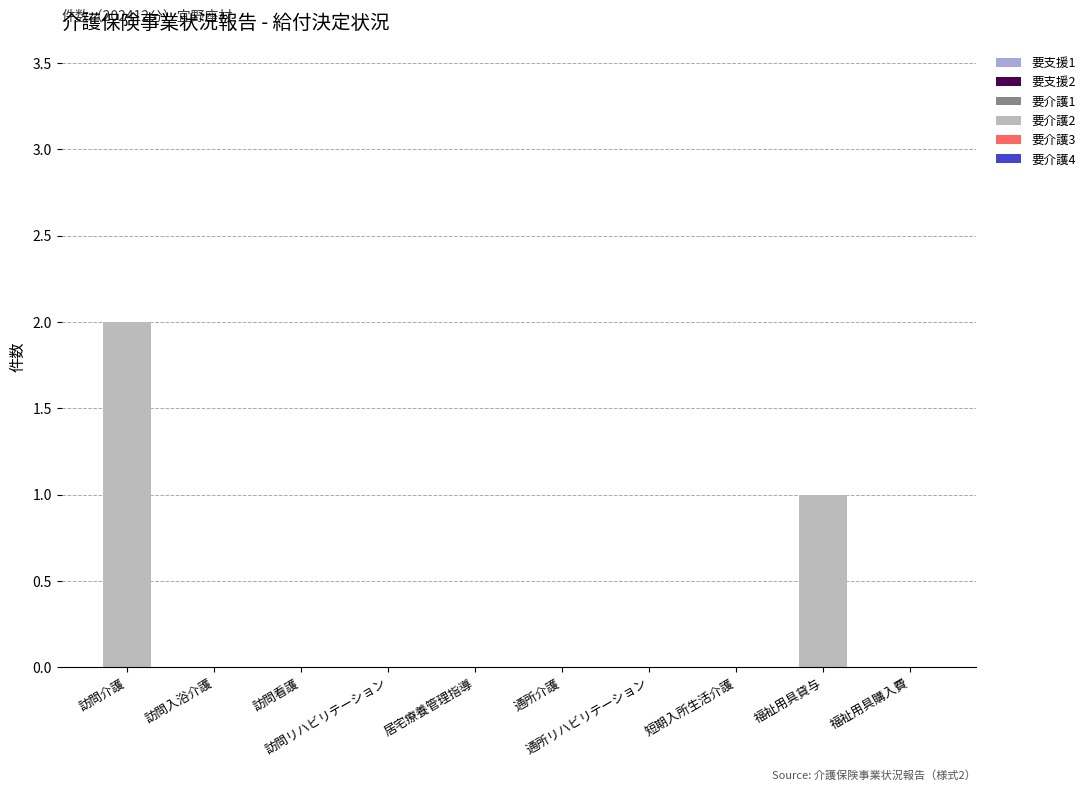

Reading right to left, list all the values displayed in this chart.

要支援1: 0	0	0	0	0	0	0	0	0	0
要支援2: 0	0	0	0	0	0	0	0	0	0
要介護1: 0	0	0	0	0	0	0	0	0	0
要介護2: 0	1	0	0	0	0	0	0	0	2
要介護3: 0	0	0	0	0	0	0	0	0	0
要介護4: 0	0	0	0	0	0	0	0	0	0